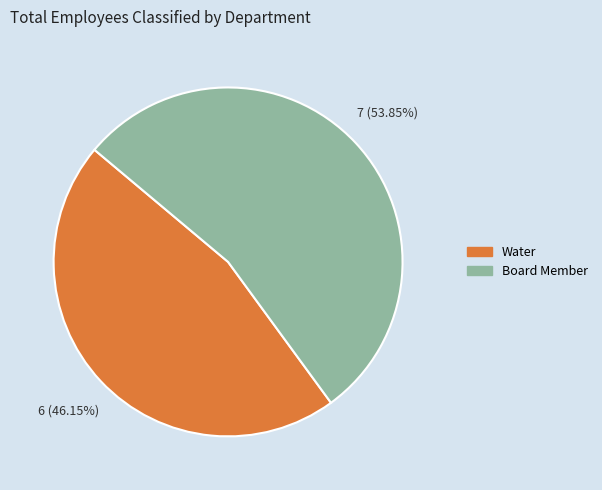

Count the number of slices in the pie.

2